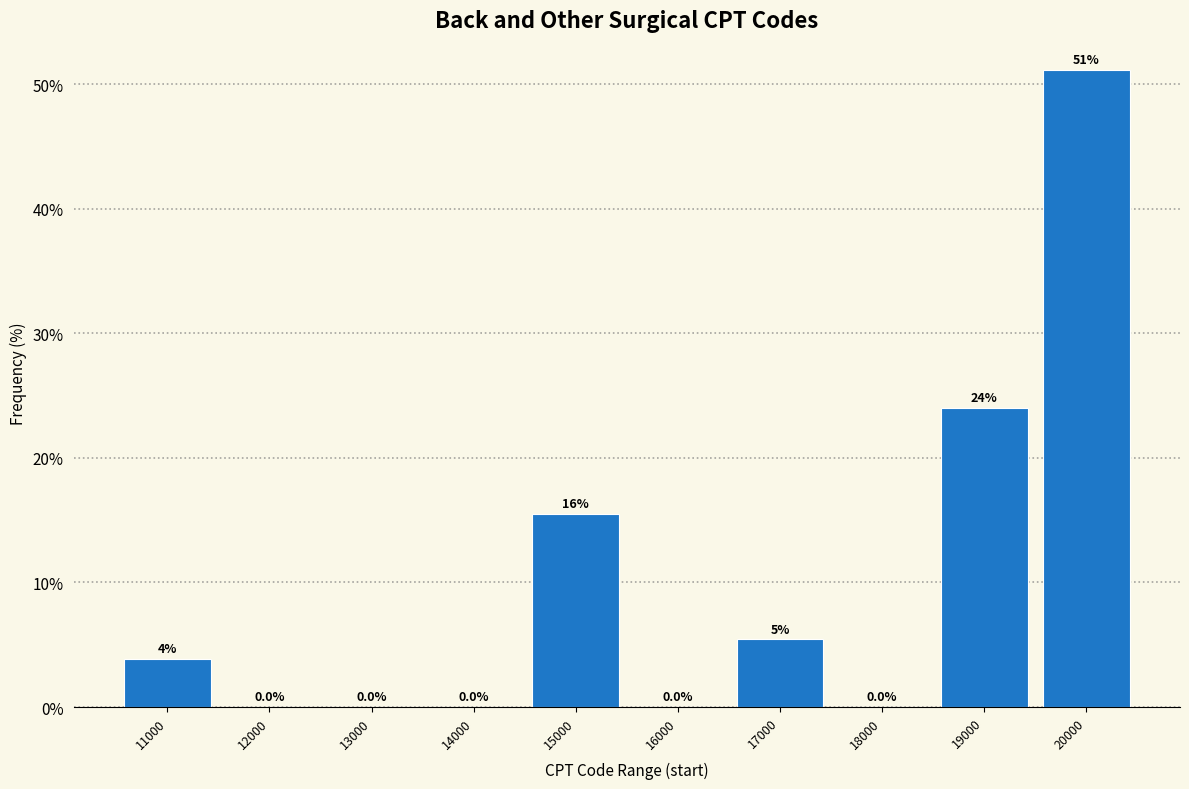

What value does the data have at 20000?

51.2